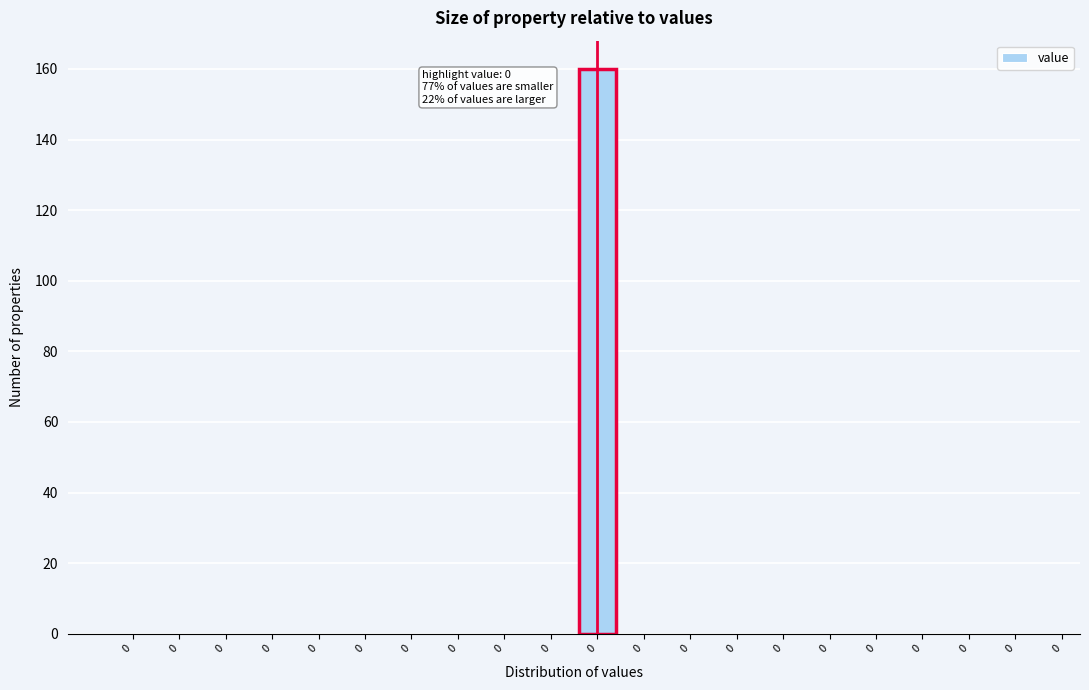

How many data points does each series have?

20